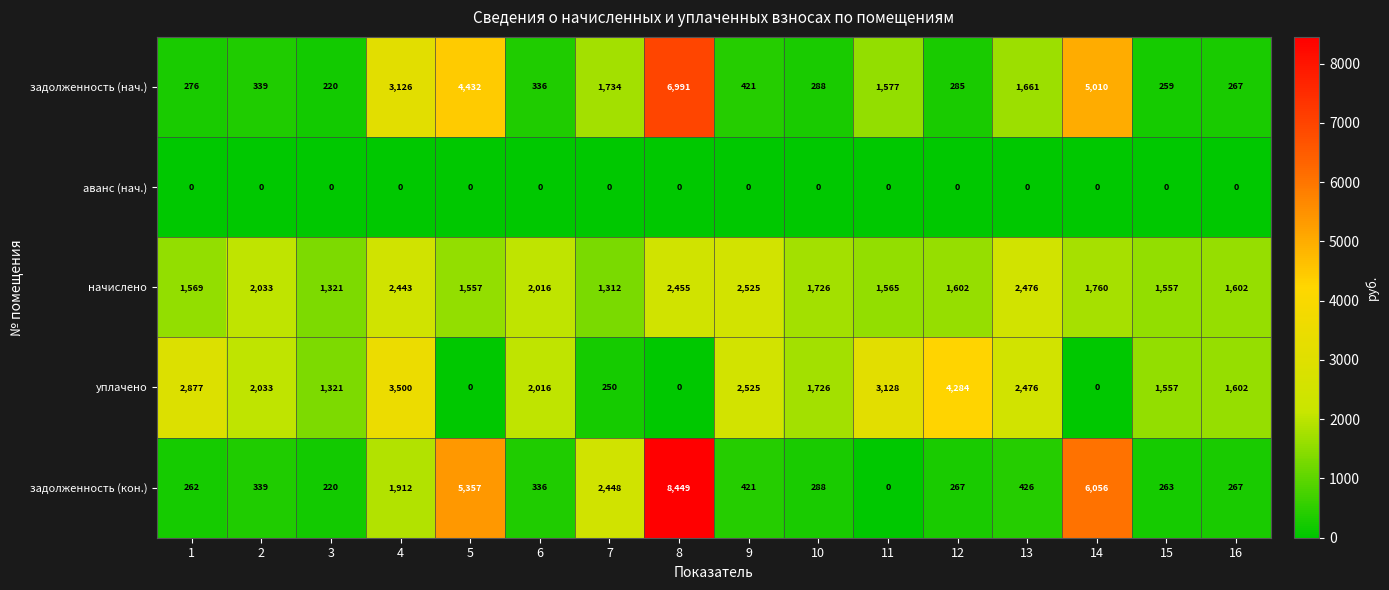

Rank the series by their maximum value, from highest to lowest.

задолженность (кон.), задолженность (нач.), уплачено, начислено, аванс (нач.)